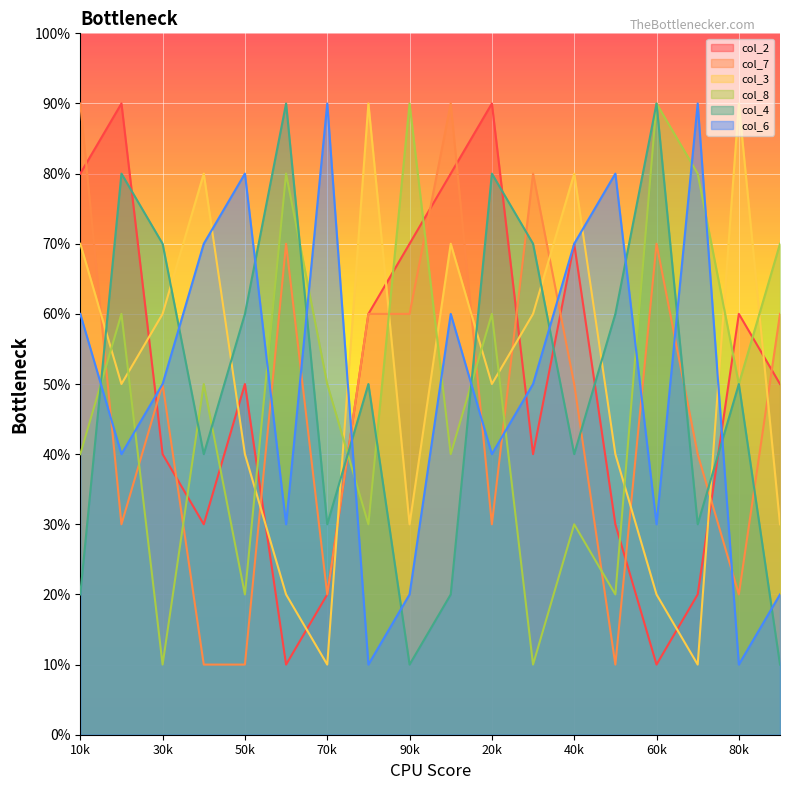

What are all the series names shown in the legend?

col_2, col_7, col_3, col_8, col_4, col_6